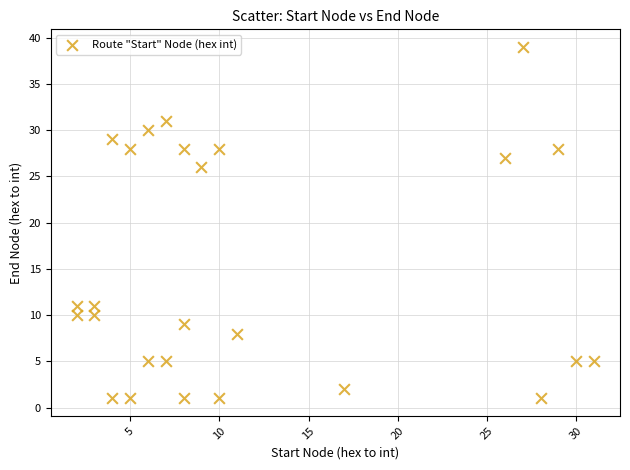

What is the range of X values (max minus min)?

29